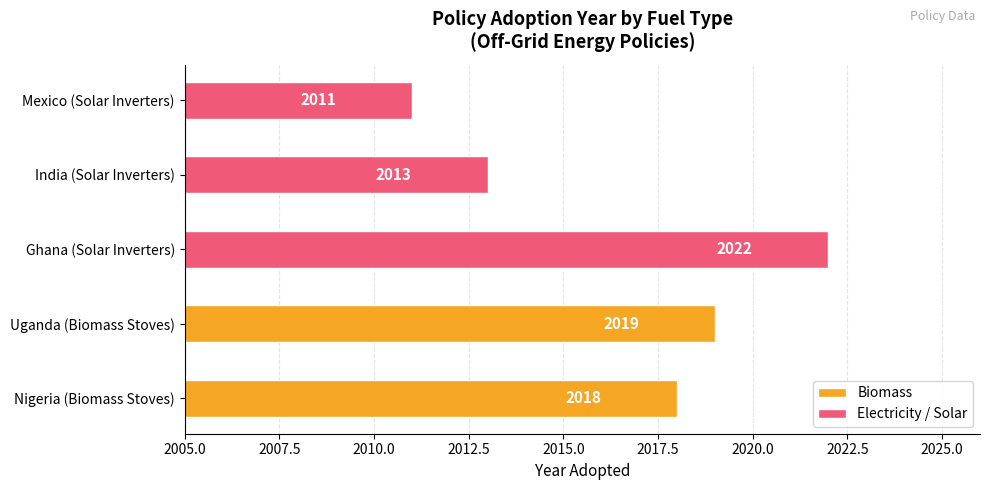

Count the values in the range 2011 to 2022.

3